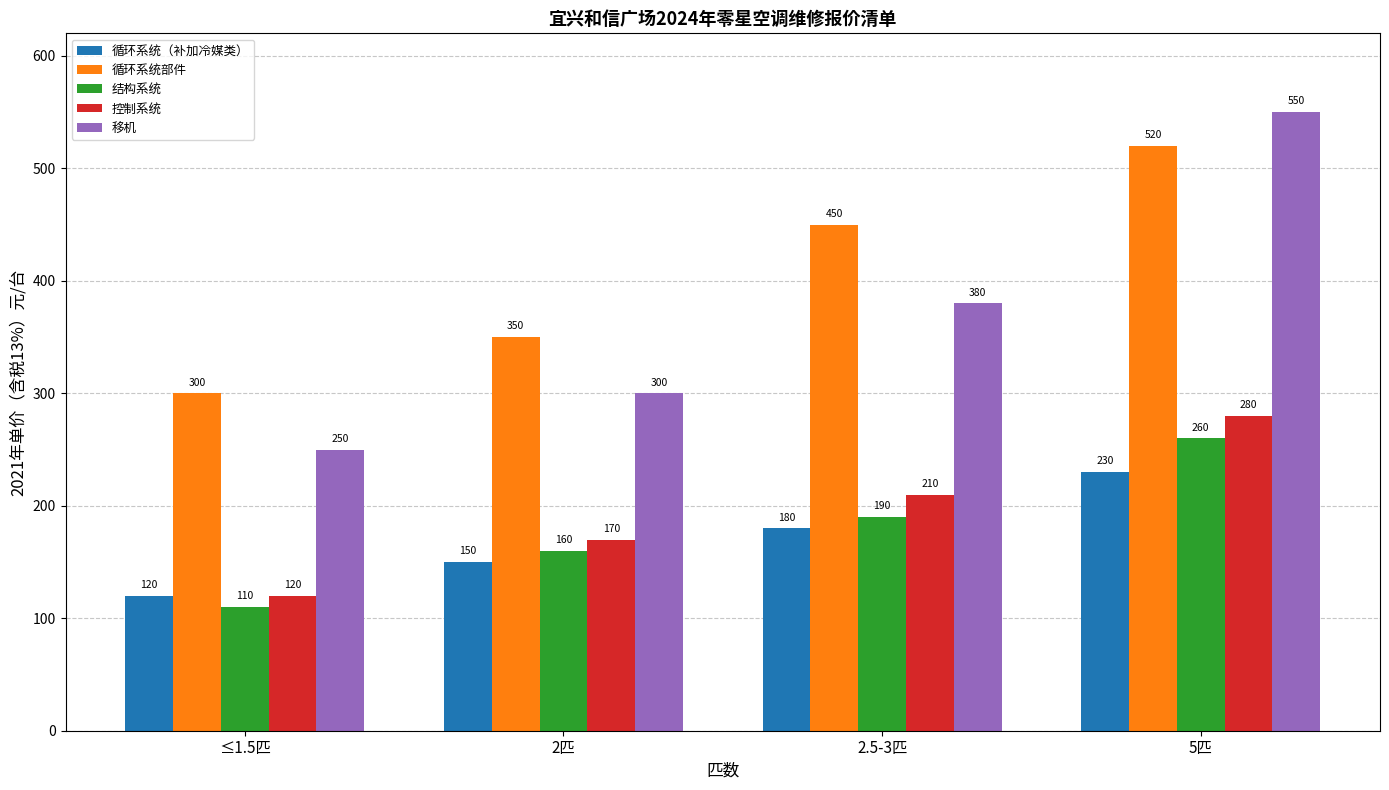

Is the value of 循环系统（补加冷媒类） at 5匹 greater than the value of 循环系统部件 at 5匹?

No